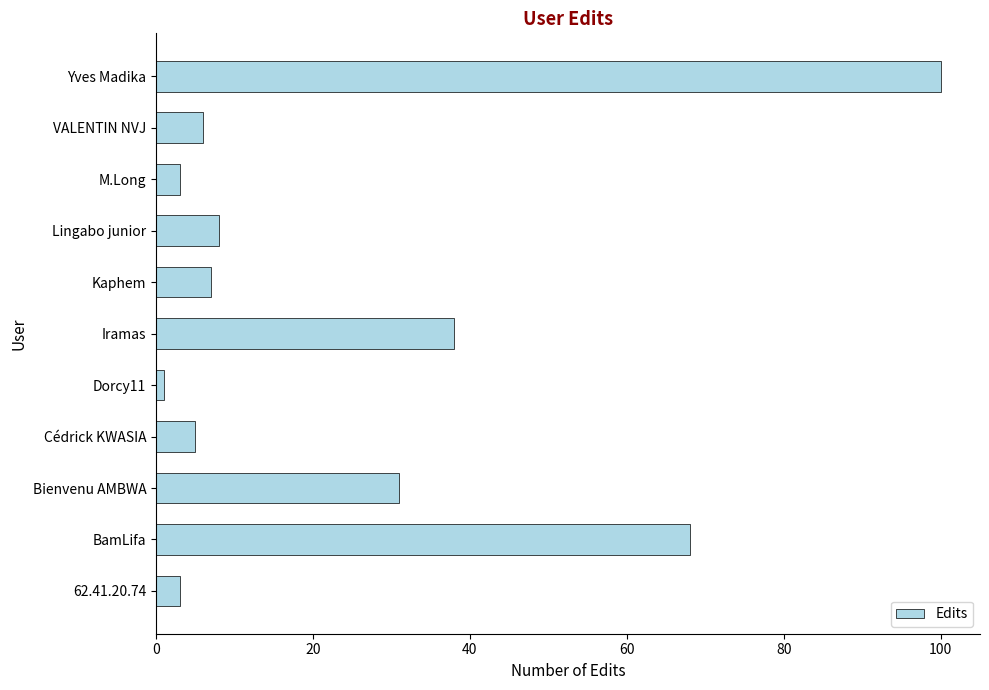

Which category has the highest value across all series?

Yves Madika